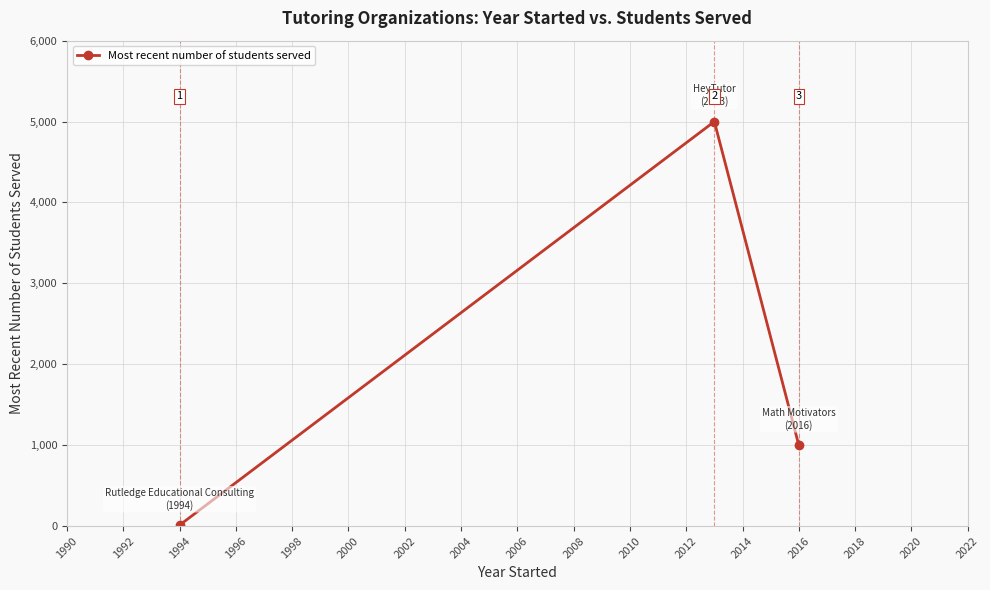

Reading left to right, transcribe all the data shown in this chart.

12	5000	1000